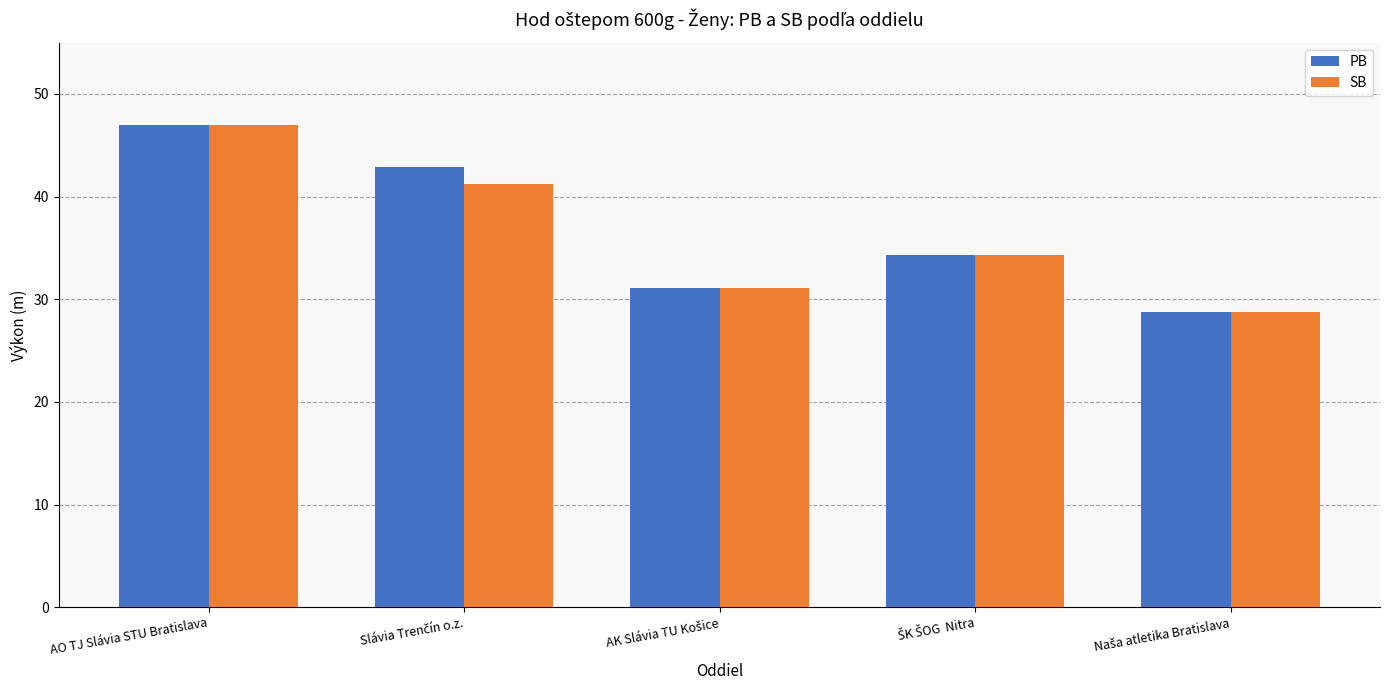

Reading left to right, list all the values displayed in this chart.

PB: 47.0	42.9	31.1	34.3	28.7
SB: 47.0	41.2	31.1	34.3	28.7